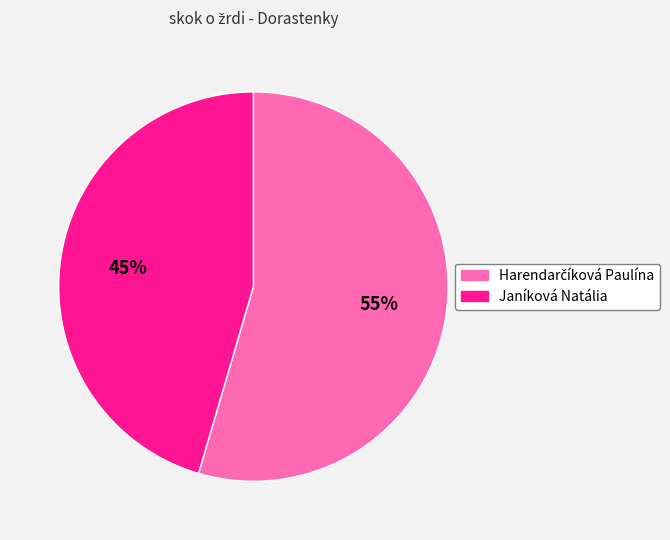

To the nearest percent, what portion does Janíková Natália represent?

45%